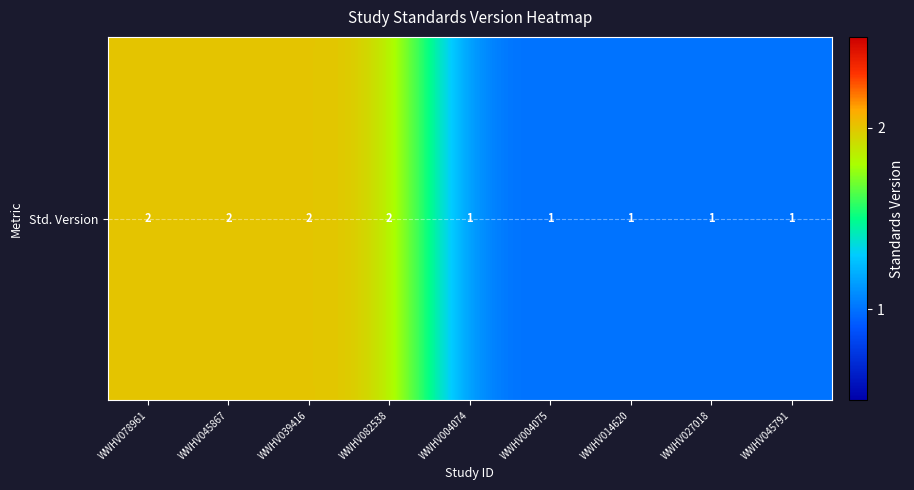

The chart shows a value of 2 at WWHV078961. True or false?

True